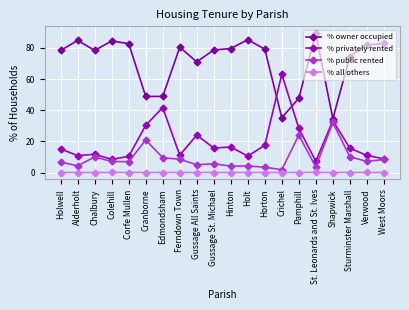

The % public rented series shows 3.5 at St. Leonards and St. Ives. True or false?

True